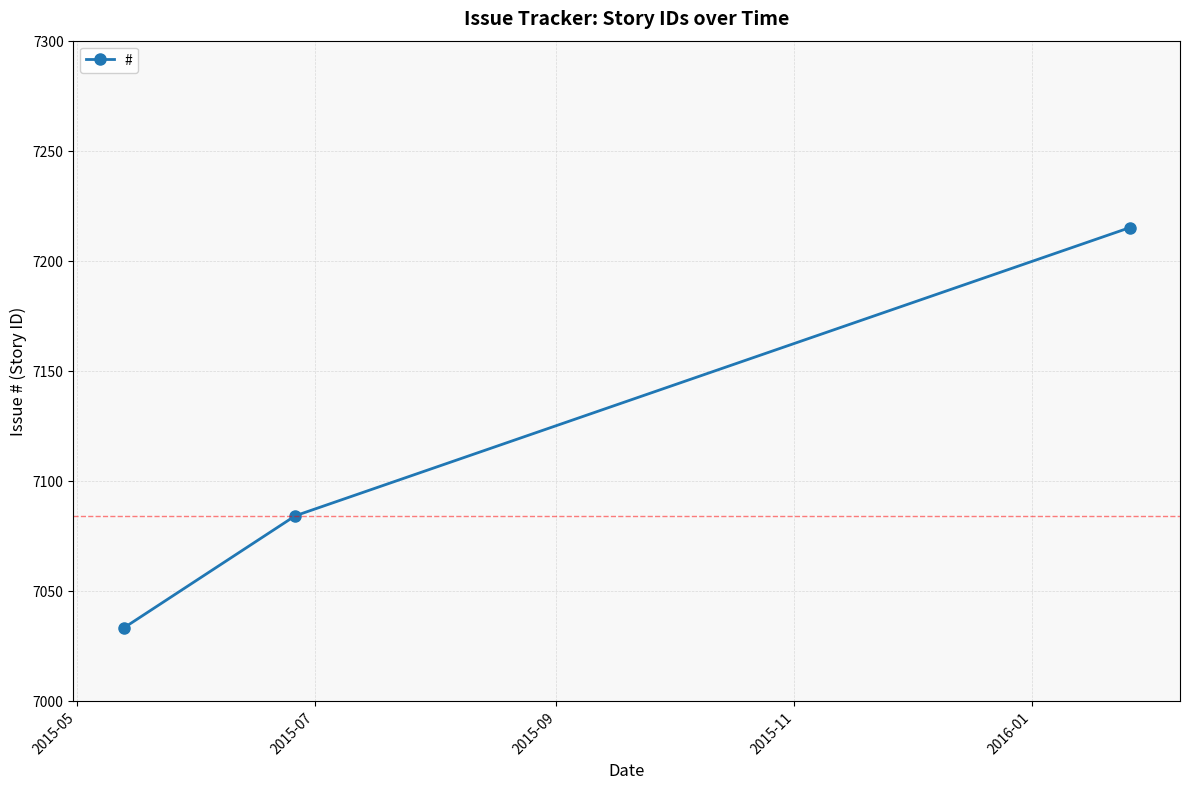

Reading right to left, what are all the values shown in this chart?

7215	7084	7033